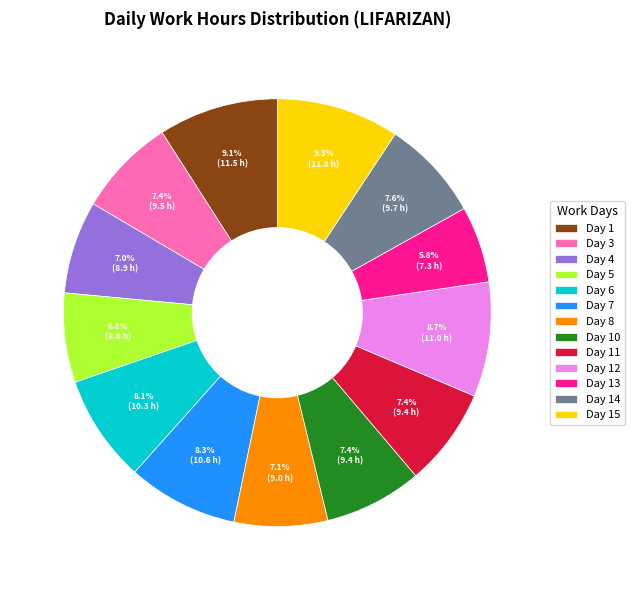

What percentage do Day 11 and Day 6 together represent?

15.5%